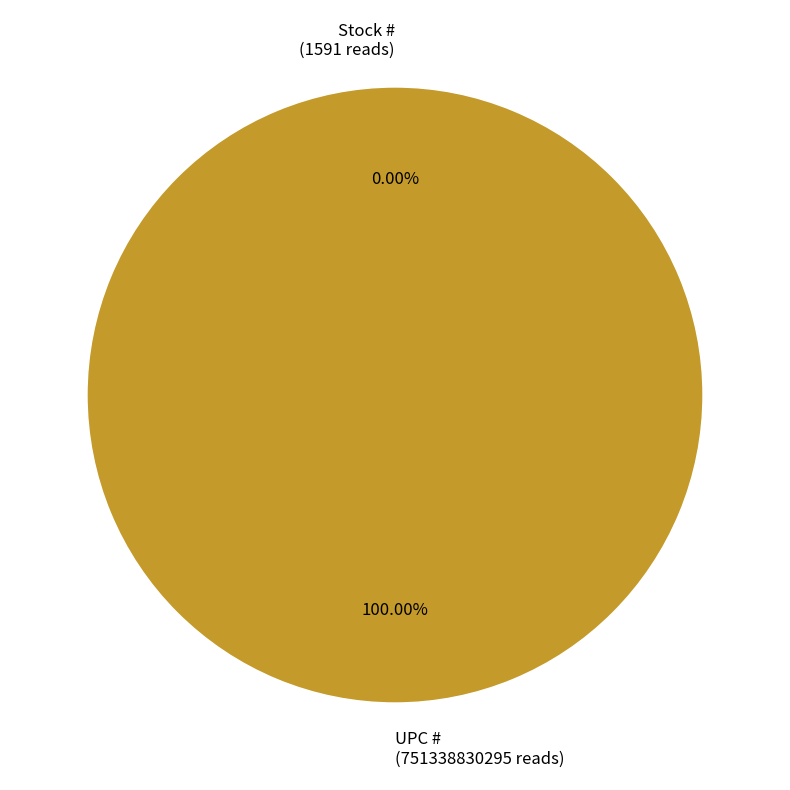

Between Stock # and UPC #, which is larger?

UPC #